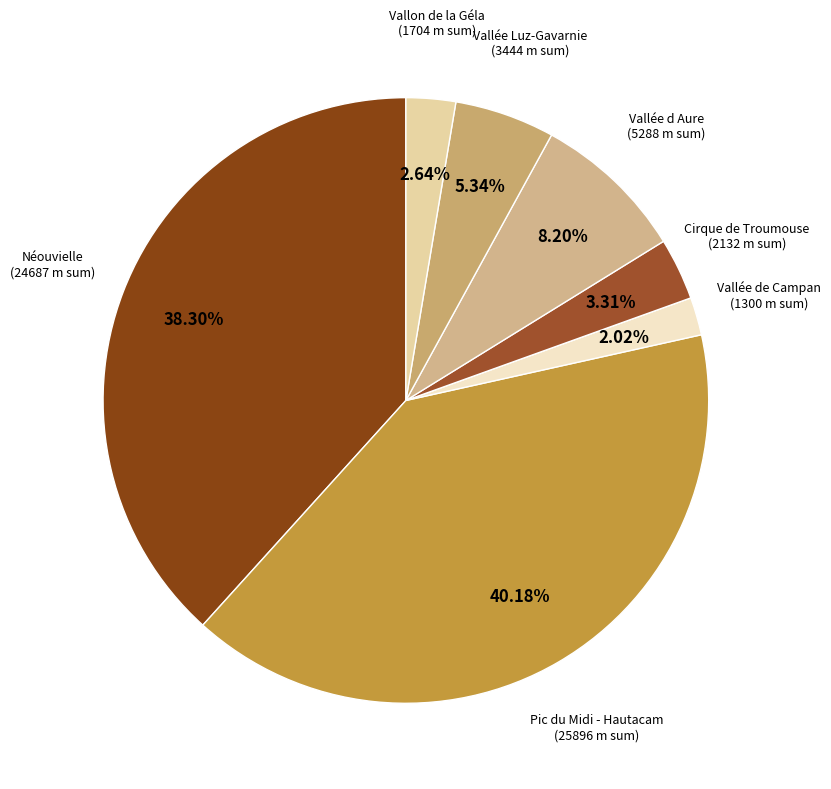

How many slices are in this pie chart?

7